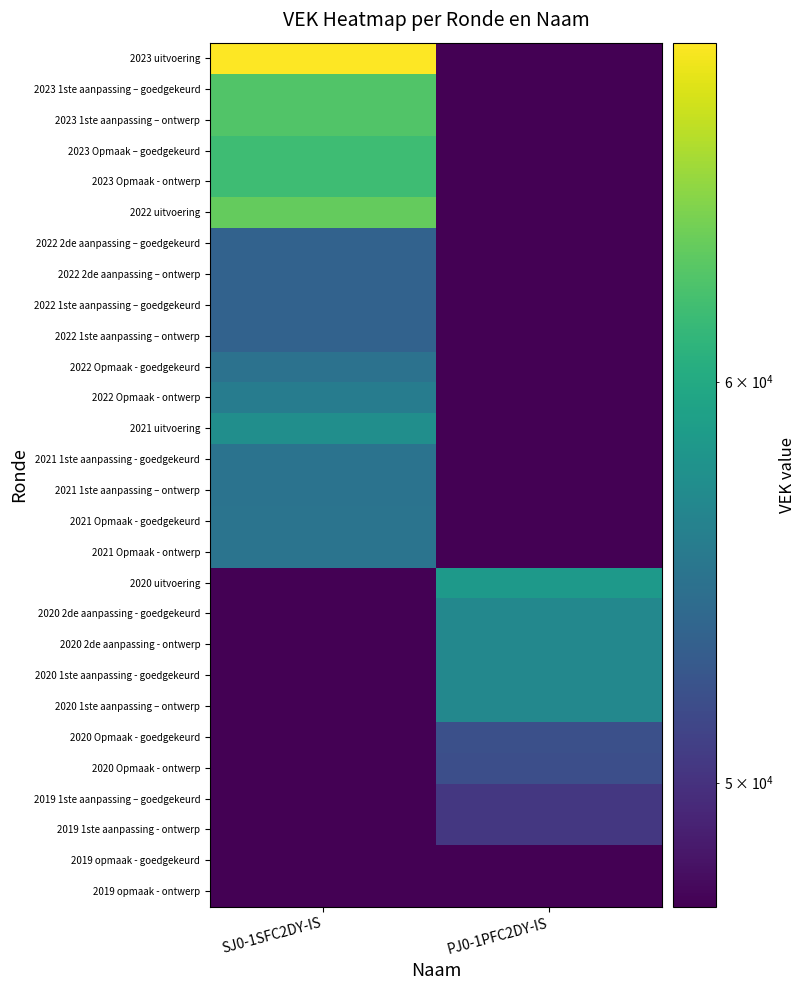

At which category is the sum across all series the highest?

SJ0-1SFC2DY-IS